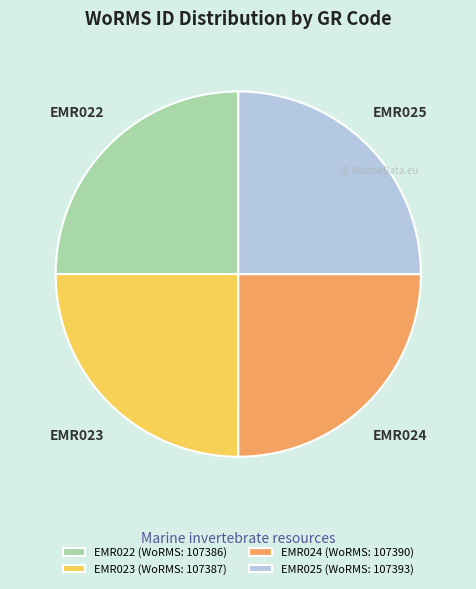

The EMR024 slice represents 10% of the pie. True or false?

False